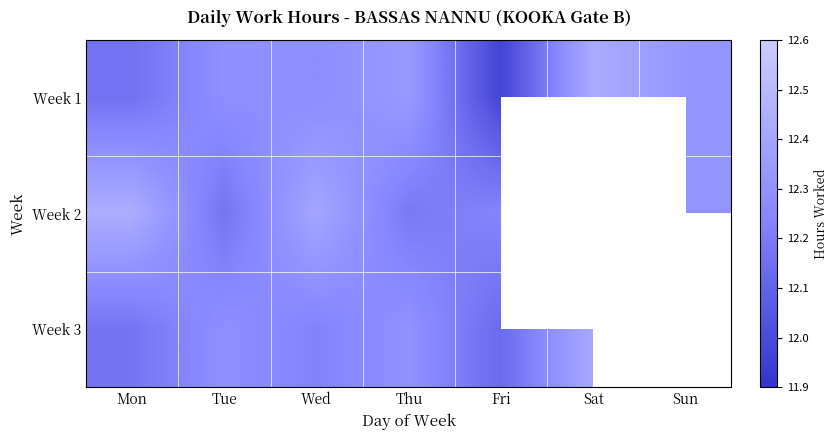

What is the difference between the highest and lowest values at Mon?

0.3